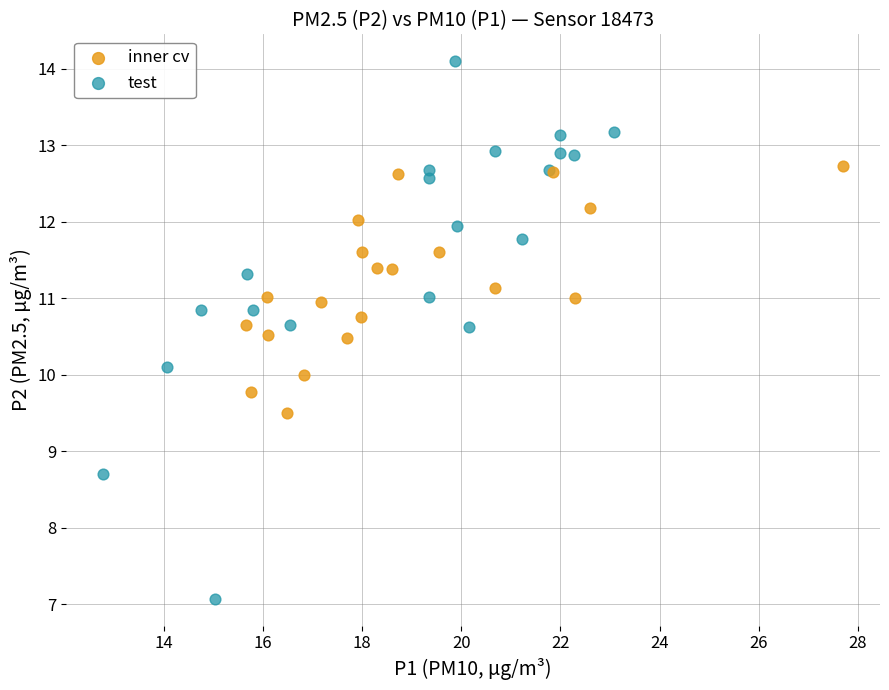

What are all the series names shown in the legend?

inner cv, test